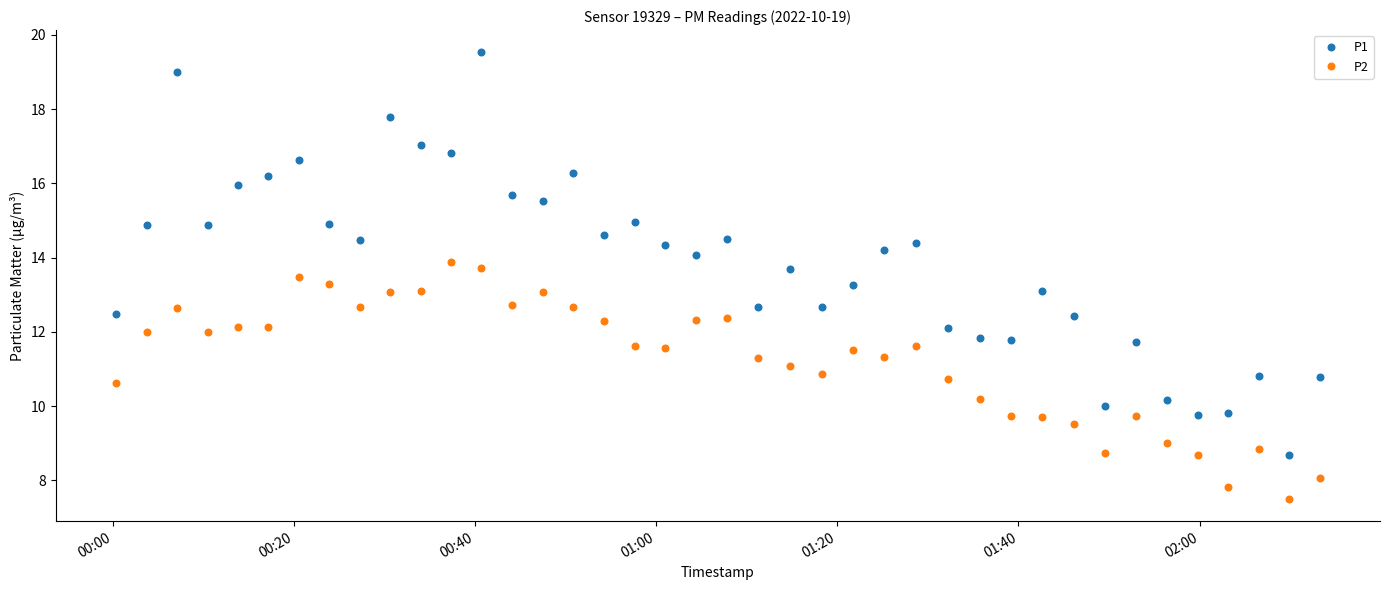

What is the greatest value displayed?

19.5